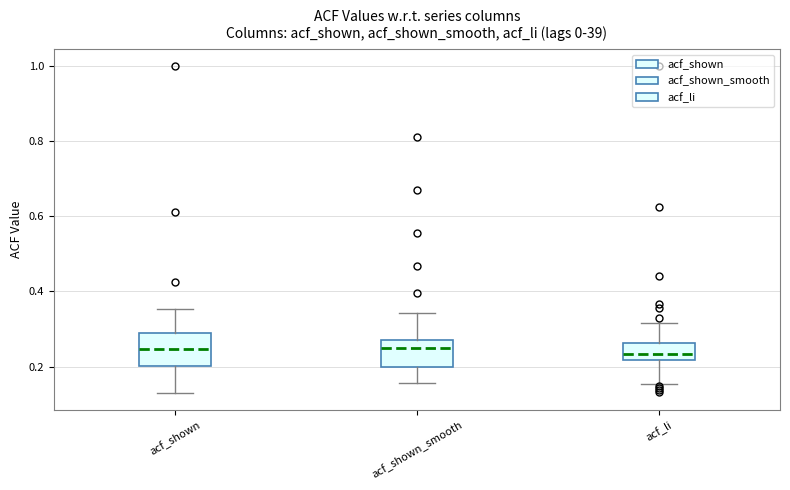

Where does the upper whisker of the box for acf_li end on the y-axis? The values are not printed on the chart, so give them approximately, as read against the axis.

0.32